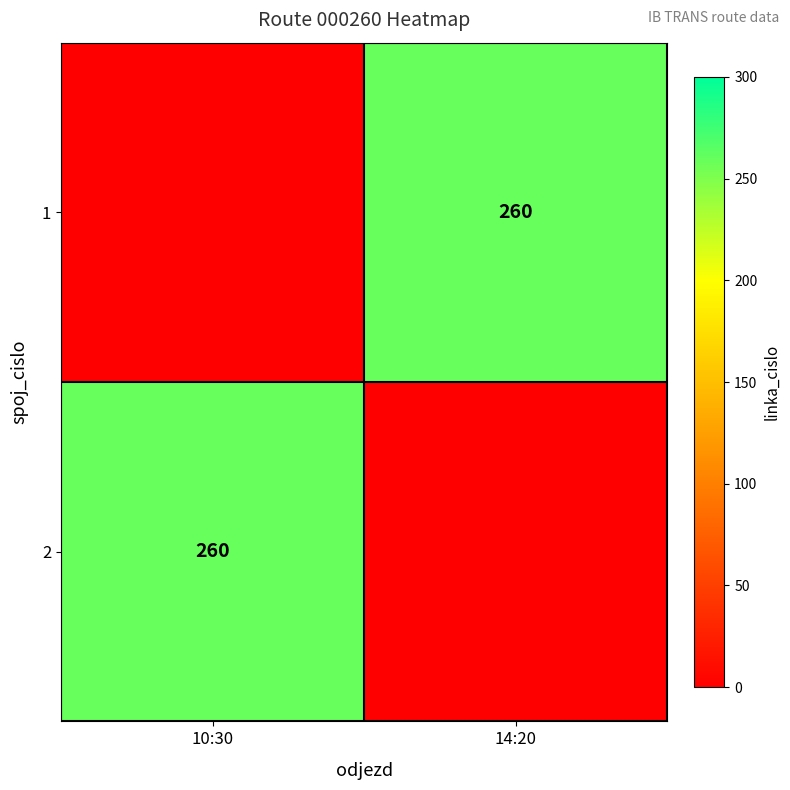

Is it true that 2 equals 260 at 10:30?

True